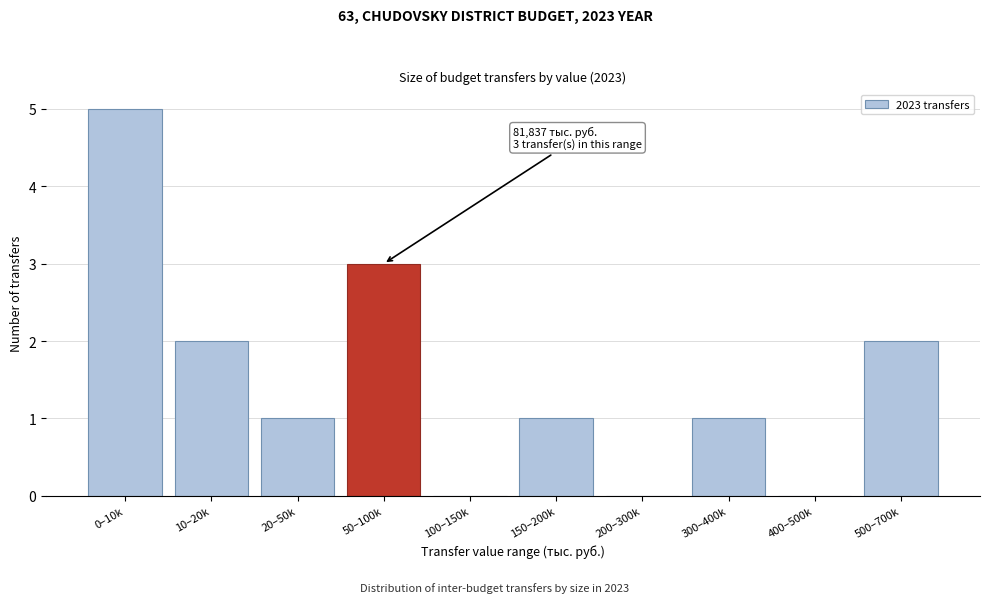

Reading left to right, transcribe all the data shown in this chart.

0–10k=5	10–20k=2	20–50k=1	50–100k=3	100–150k=0	150–200k=1	200–300k=0	300–400k=1	400–500k=0	500–700k=2